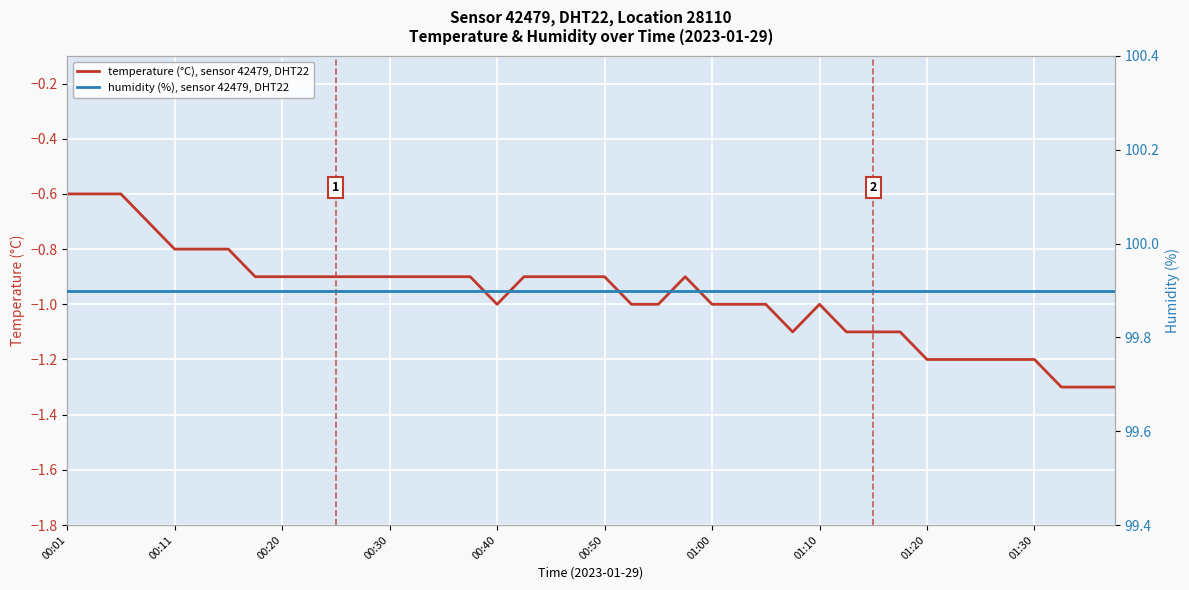

True or false: temperature (°C), sensor 42479, DHT22 and humidity (%), sensor 42479, DHT22 intersect in this chart.

False